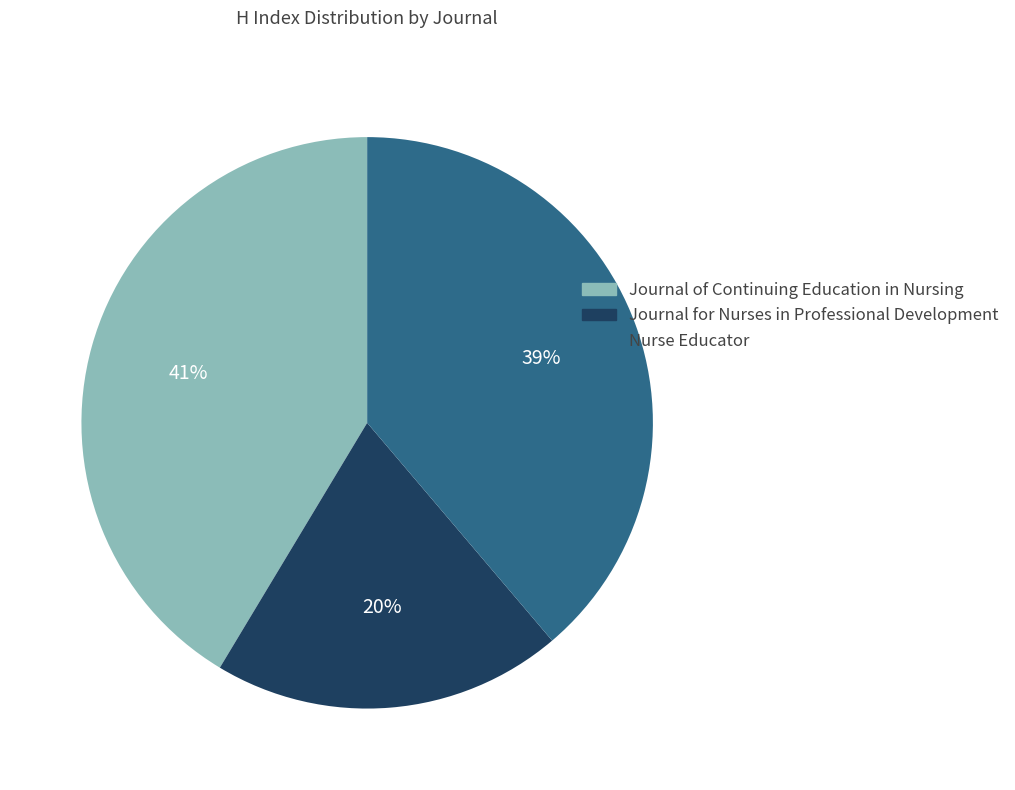

Do Nurse Educator and Journal for Nurses in Professional Development together represent more than half of the pie?

Yes